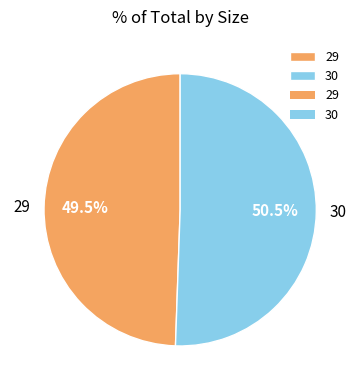

Count the number of slices in the pie.

2